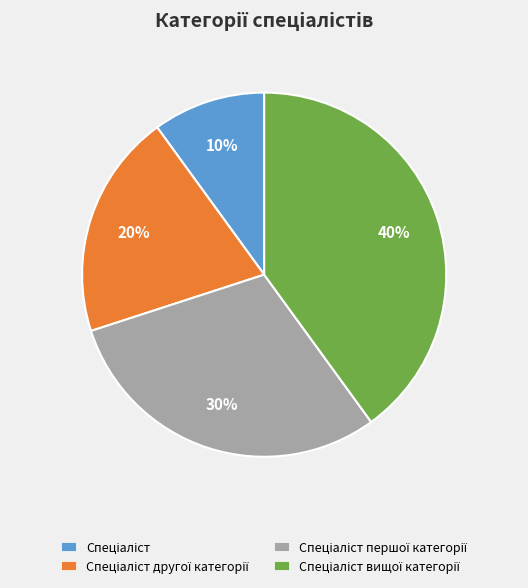

To the nearest percent, what is the difference between the largest and smallest slice percentages?

30%